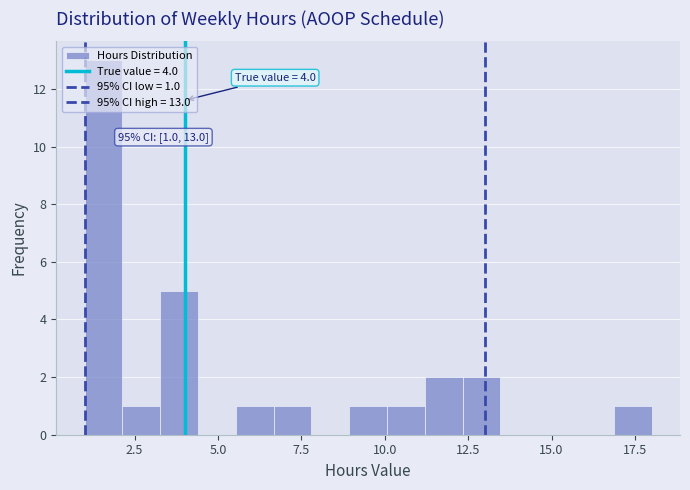

Read against the x-axis, roughly where is the centre of the tallest bar?

1.5